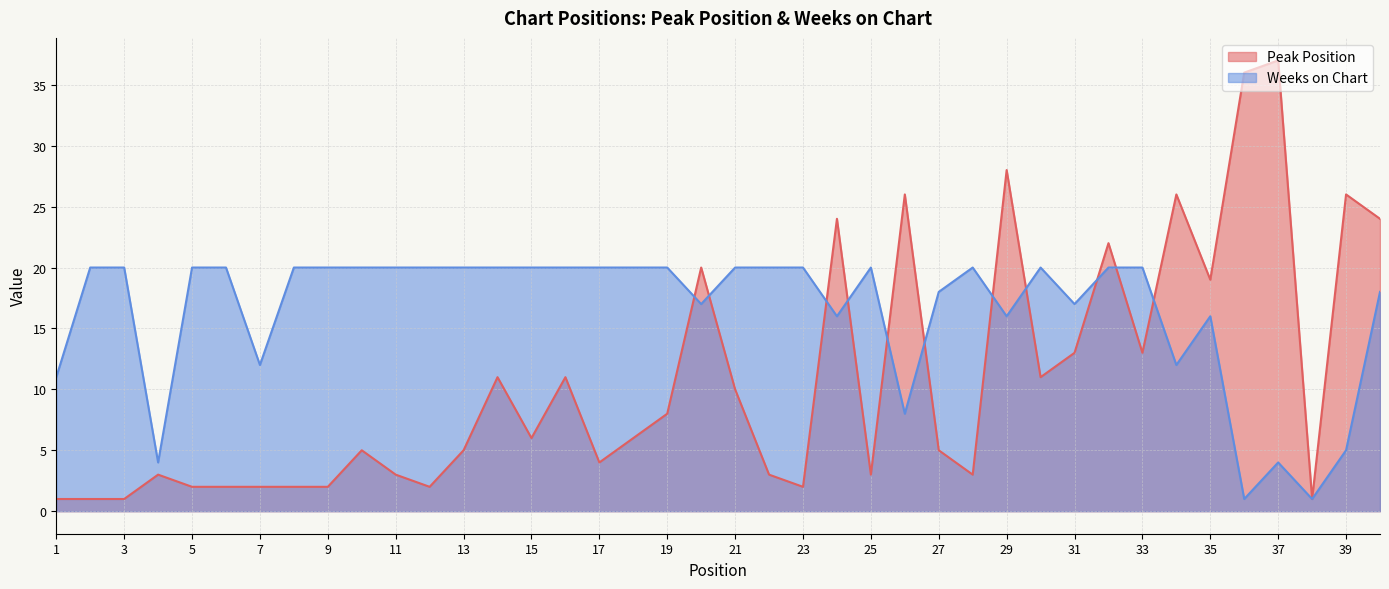

What is the difference between the highest and lowest values at 31?

4